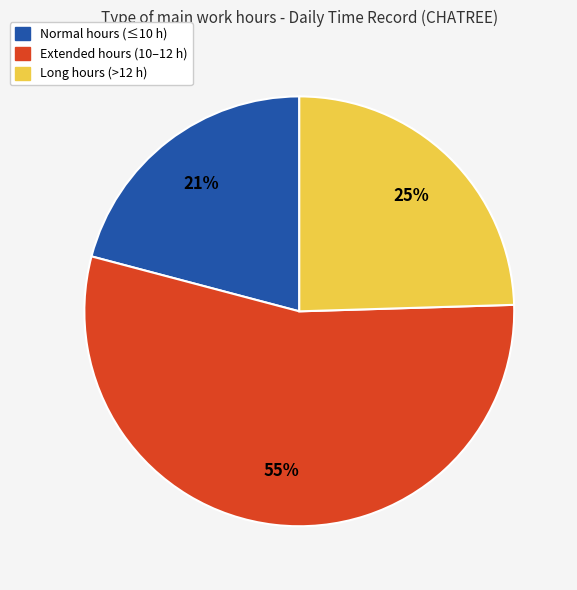

To the nearest percent, what is the average slice percentage?

33%